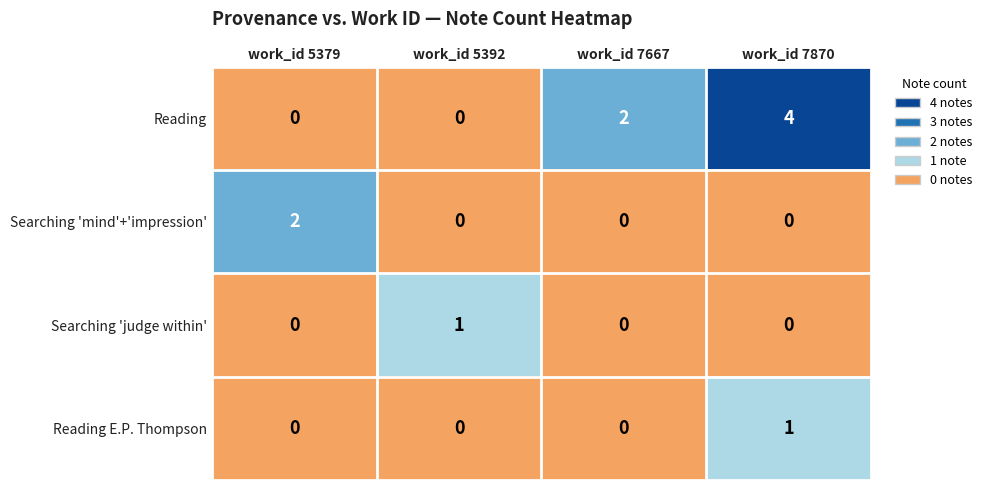

How many data points does each series have?

4